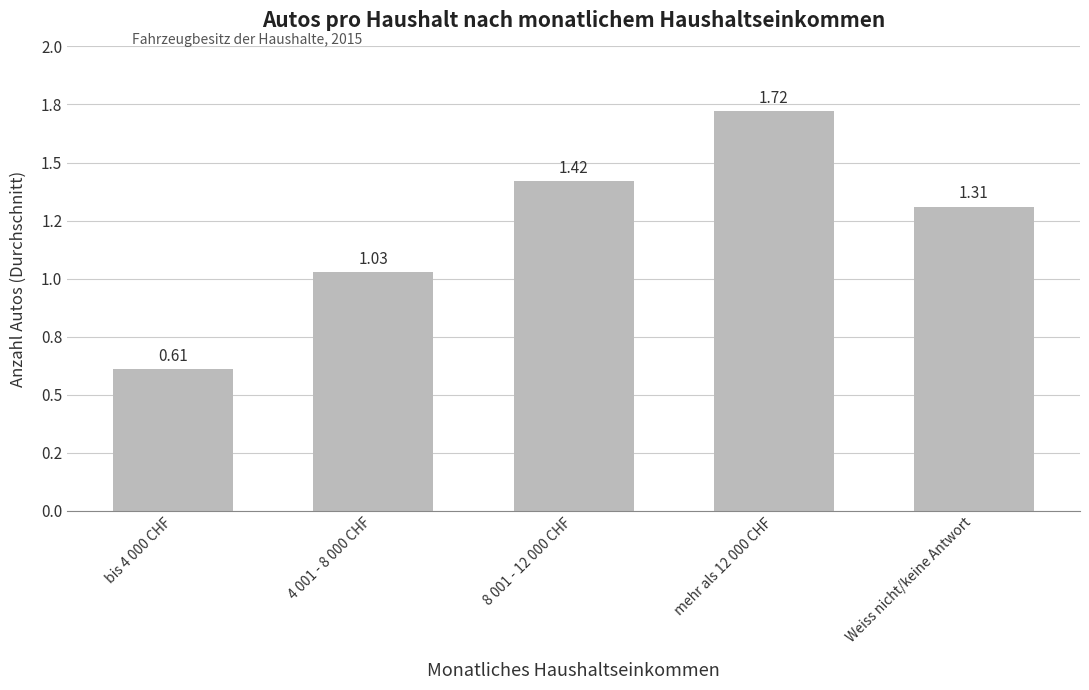

Are the bars horizontal?

No